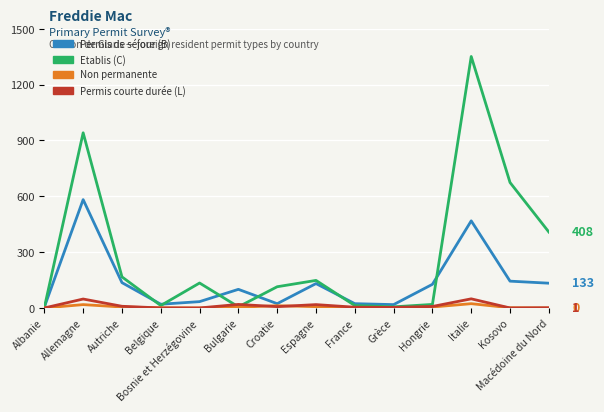

At which category is the sum across all series the highest?

Italie